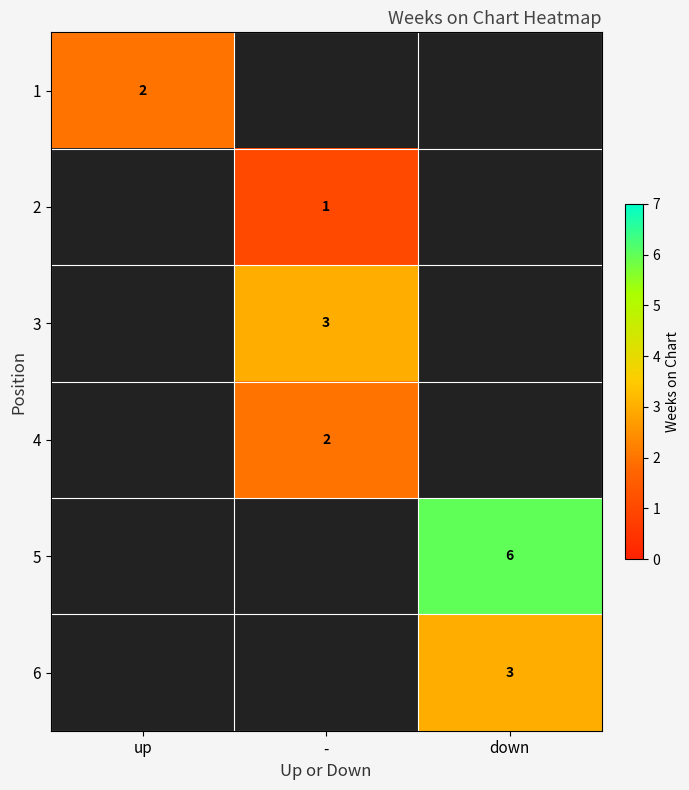

Is it true that 5 equals 6 at down?

True